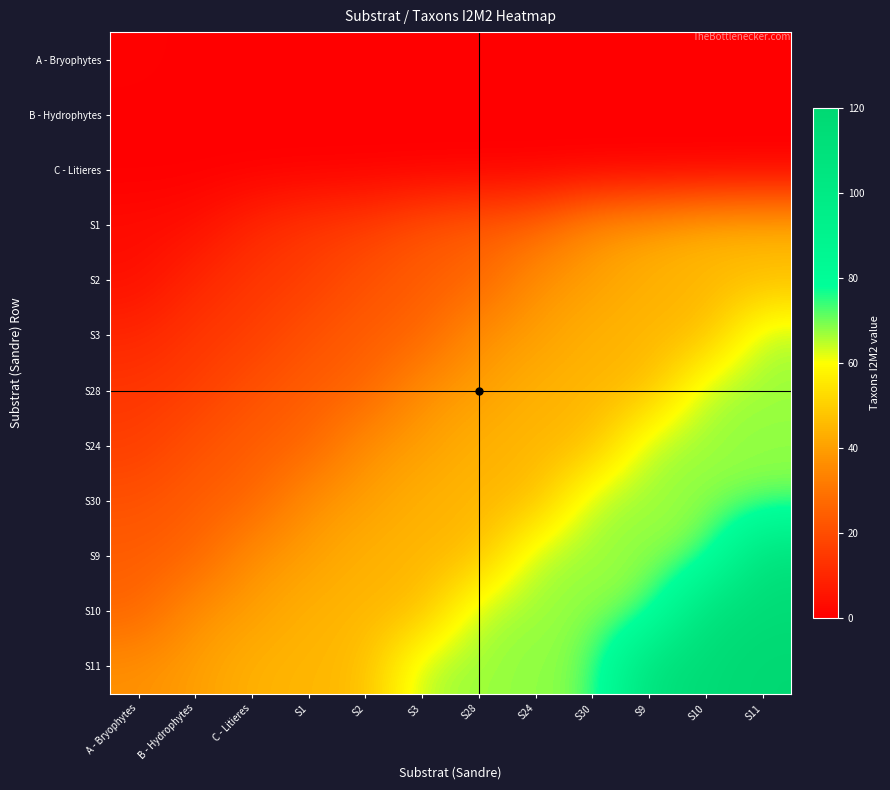

Reading left to right, transcribe all the data shown in this chart.

A - Bryophytes: A - Bryophytes=1	B - Hydrophytes=0	C - Litieres=0	S1=0	S2=0	S3=0	S28=0	S24=0	S30=0	S9=0	S10=0	S11=0
B - Hydrophytes: A - Bryophytes=0	B - Hydrophytes=0	C - Litieres=0	S1=0	S2=0	S3=0	S28=0	S24=0	S30=0	S9=0	S10=0	S11=0
C - Litieres: A - Bryophytes=0	B - Hydrophytes=0	C - Litieres=0	S1=0	S2=0	S3=0	S28=0	S24=0	S30=0	S9=0	S10=0	S11=0
S1: A - Bryophytes=3	B - Hydrophytes=4	C - Litieres=10	S1=14	S2=16	S3=21	S28=24	S24=26	S30=37	S9=40	S10=44	S11=45
S2: A - Bryophytes=4	B - Hydrophytes=10	C - Litieres=14	S1=16	S2=21	S3=24	S28=26	S24=37	S30=40	S9=44	S10=45	S11=46
S3: A - Bryophytes=10	B - Hydrophytes=14	C - Litieres=16	S1=21	S2=24	S3=26	S28=37	S24=40	S30=44	S9=45	S10=46	S11=66
S28: A - Bryophytes=14	B - Hydrophytes=16	C - Litieres=21	S1=24	S2=26	S3=37	S28=40	S24=44	S30=45	S9=46	S10=66	S11=67
S24: A - Bryophytes=16	B - Hydrophytes=21	C - Litieres=24	S1=26	S2=37	S3=40	S28=44	S24=45	S30=46	S9=66	S10=67	S11=68
S30: A - Bryophytes=21	B - Hydrophytes=24	C - Litieres=26	S1=37	S2=40	S3=44	S28=45	S24=46	S30=66	S9=67	S10=68	S11=69
S9: A - Bryophytes=24	B - Hydrophytes=26	C - Litieres=37	S1=40	S2=44	S3=45	S28=46	S24=66	S30=67	S9=68	S10=69	S11=110
S10: A - Bryophytes=26	B - Hydrophytes=37	C - Litieres=40	S1=44	S2=45	S3=46	S28=66	S24=67	S30=68	S9=69	S10=110	S11=116
S11: A - Bryophytes=37	B - Hydrophytes=40	C - Litieres=44	S1=45	S2=46	S3=66	S28=67	S24=68	S30=69	S9=110	S10=116	S11=120